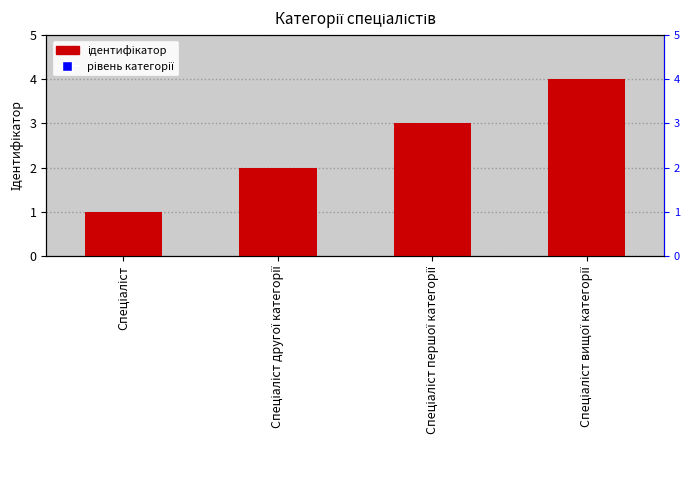

What position from the left is Спеціаліст вищої категорії?

4